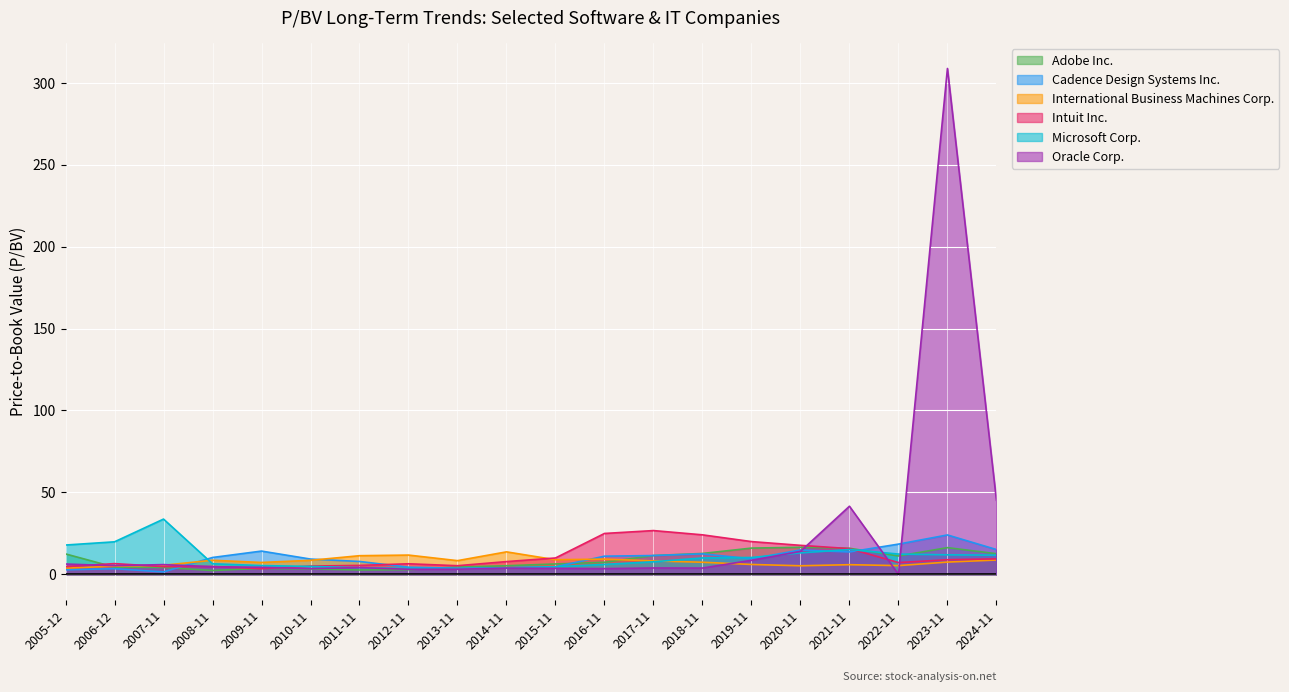

At which category is the sum across all series the highest?

2023-11